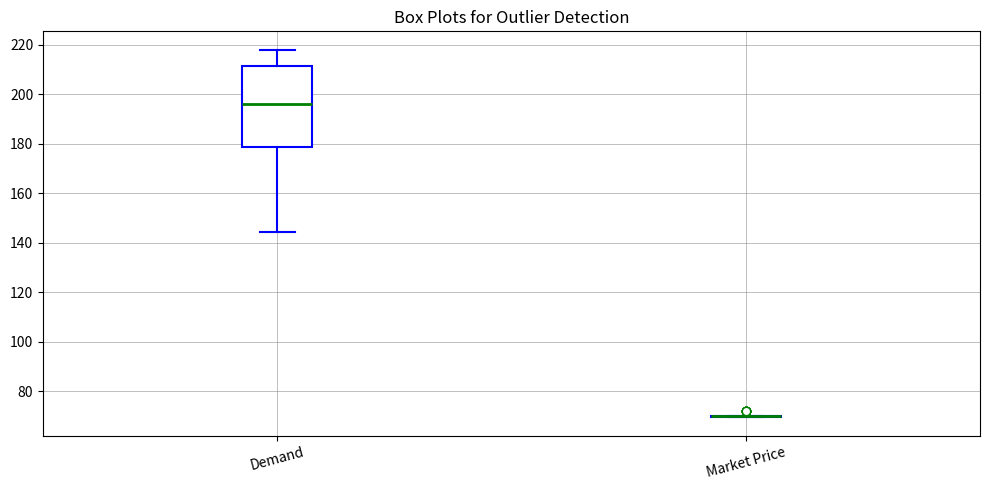

Reading left to right, read every box against the y-axis: the position of its median line, the range the box covers, and the ends of its whiskers. The values are not printed on the chart, so give them approximately, as read against the axis.

Demand: median 196, box 178 to 212, whiskers 144 to 218
Market Price: box collapsed to a line at 70, whiskers 70 to 70